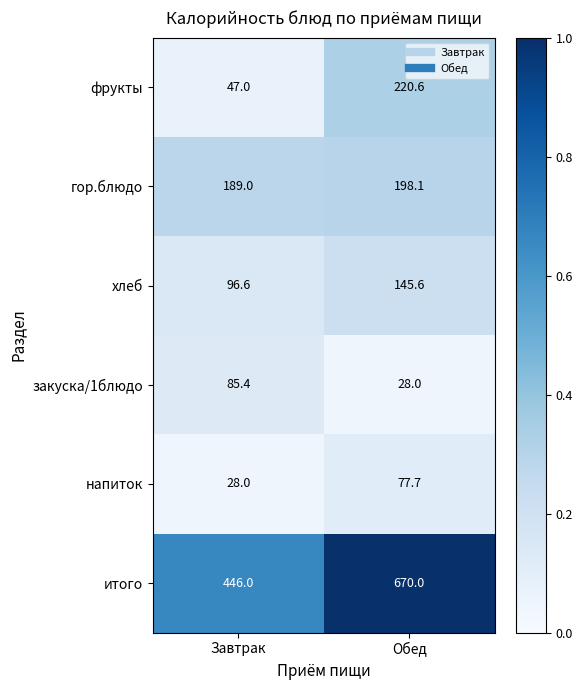

The value of хлеб at Обед is 228.2. True or false?

False